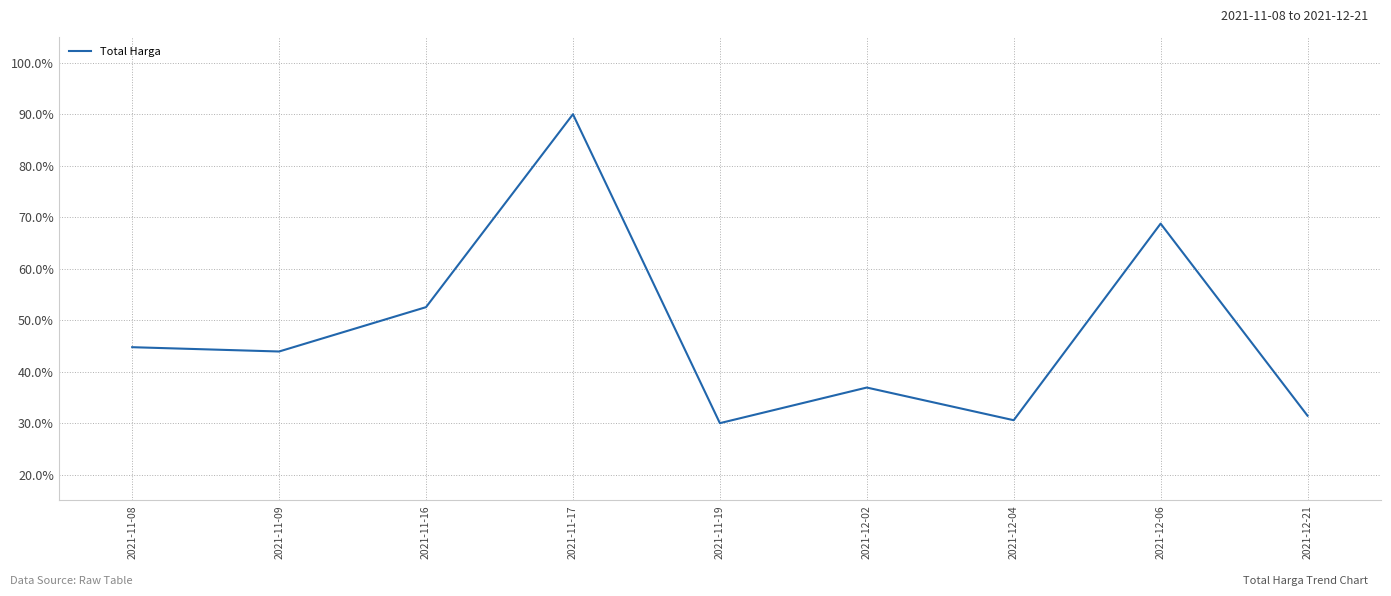

What is the average value?

47.7